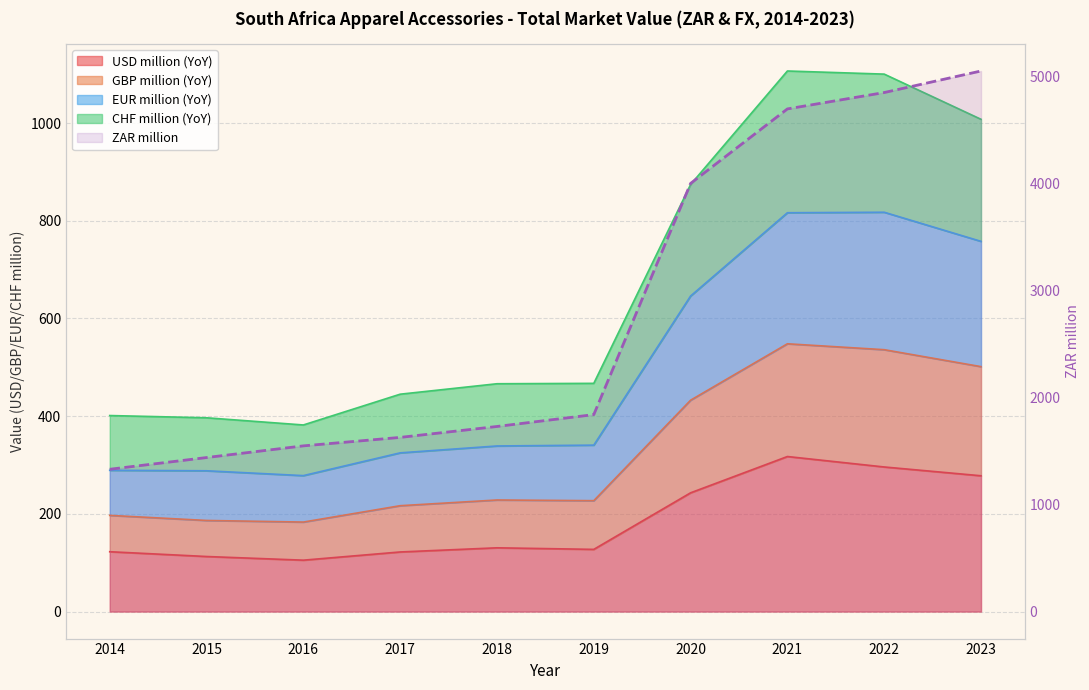

How many categories are shown in the chart?

10